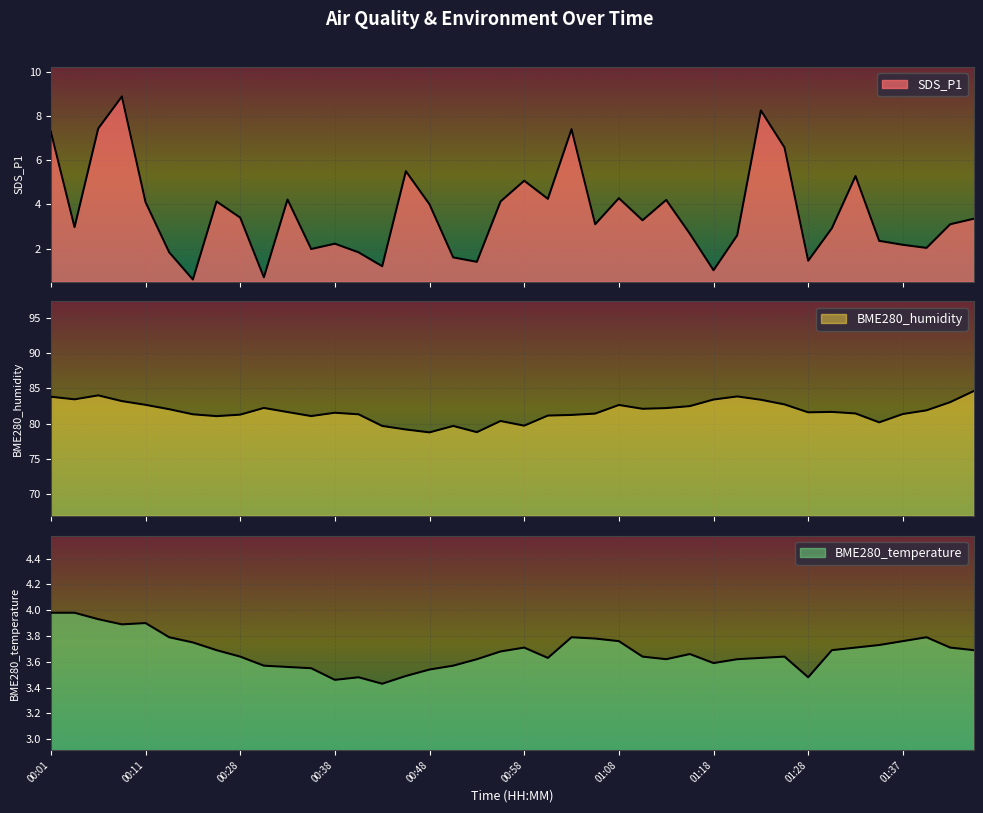

At 00:06, list the series in order from largest to smallest.

BME280_humidity, SDS_P1, BME280_temperature